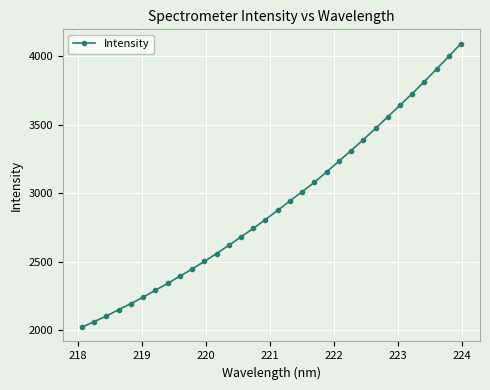

Reading left to right, list all the values displayed in this chart.

2020.0	2061.0	2101.8	2148.7	2192.9	2239.8	2290.8	2340.1	2393.1	2445.1	2501.2	2559.0	2619.4	2680.5	2742.6	2807.0	2875.2	2943.9	3011.1	3079.5	3156.3	3233.9	3312.1	3391.5	3474.0	3558.2	3643.5	3727.3	3816.8	3907.9	4000.8	4094.6